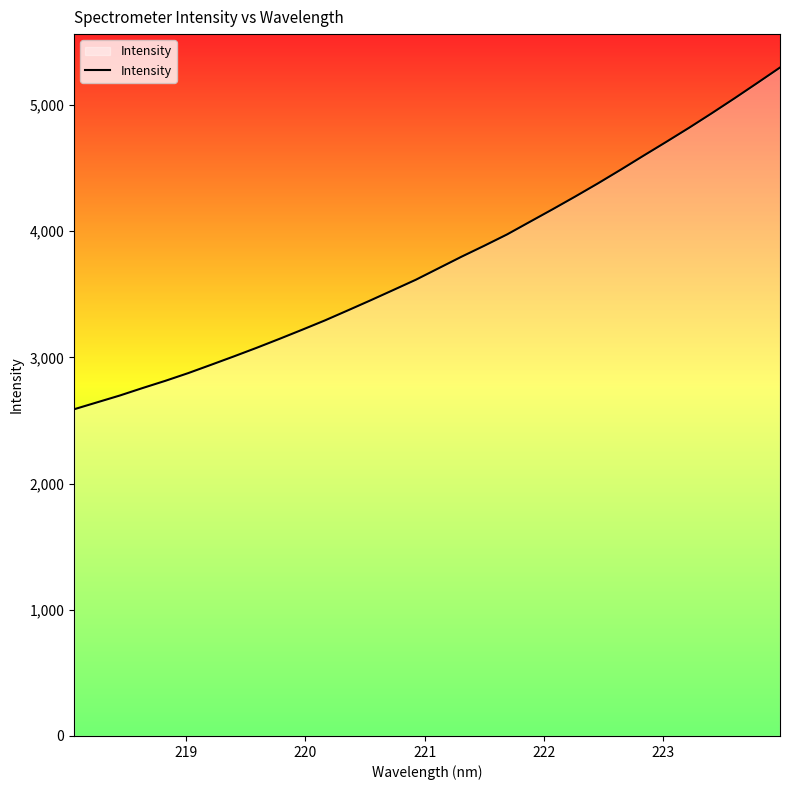

What is the smallest value displayed?

2588.5